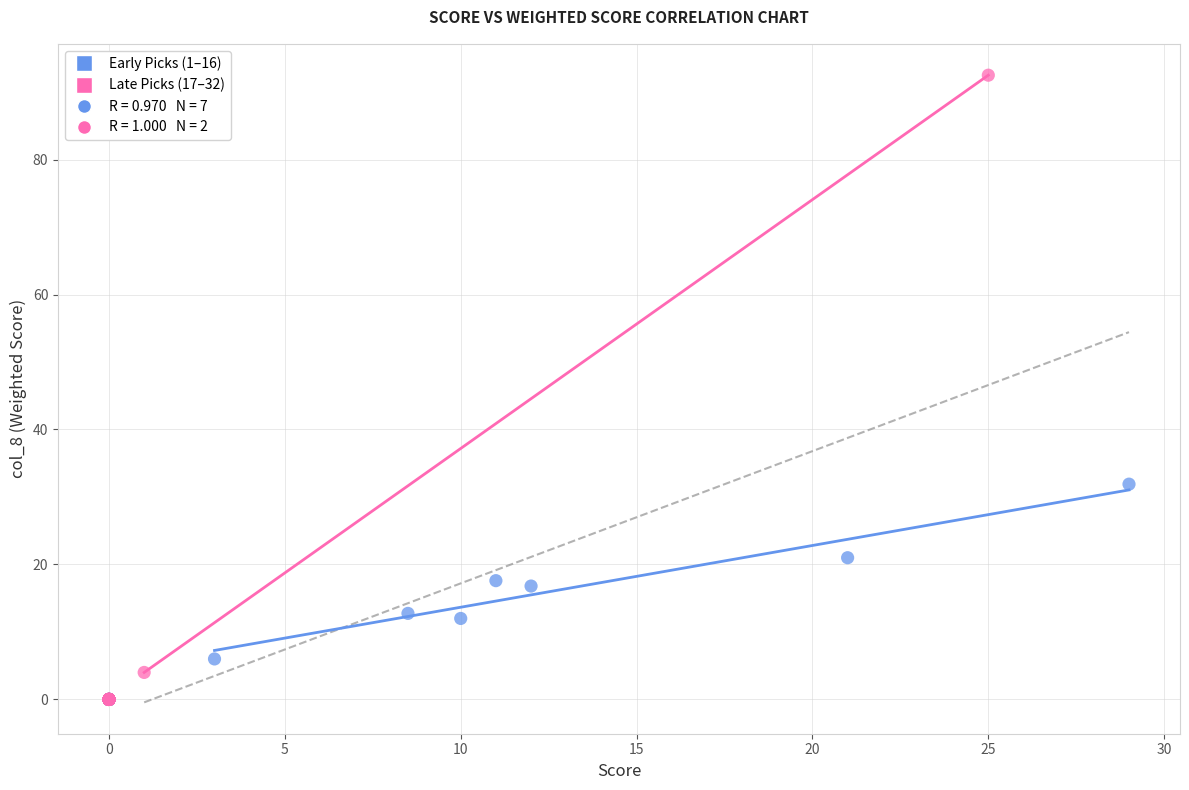

Which series contains the highest Y value?

Late Picks (17–32)